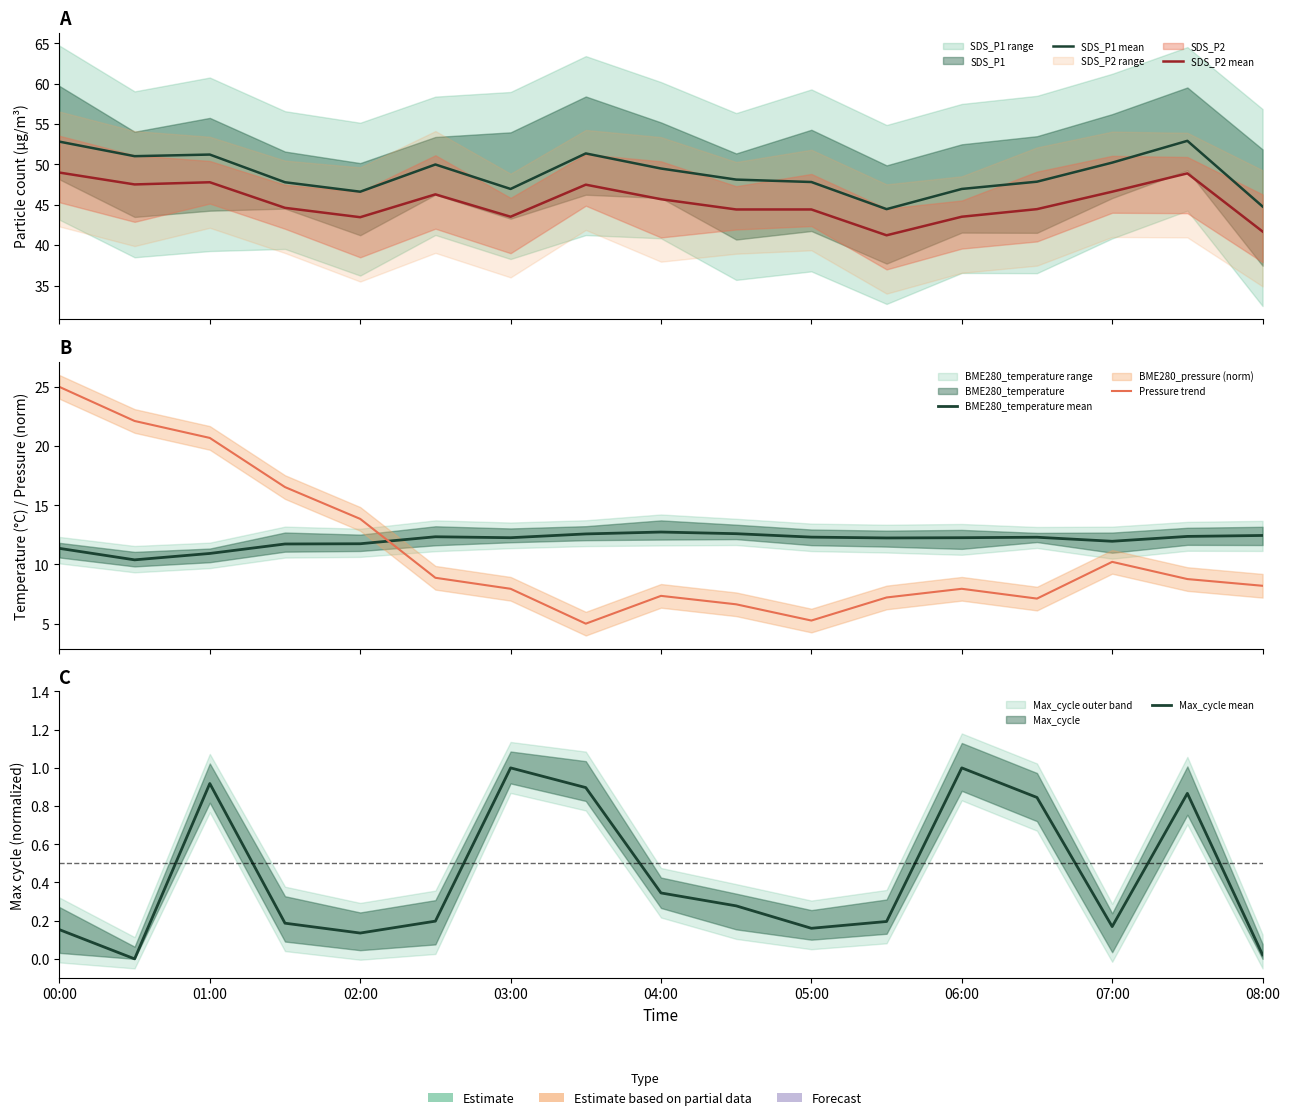

True or false: Pressure trend and SDS_P2 mean intersect in this chart.

False